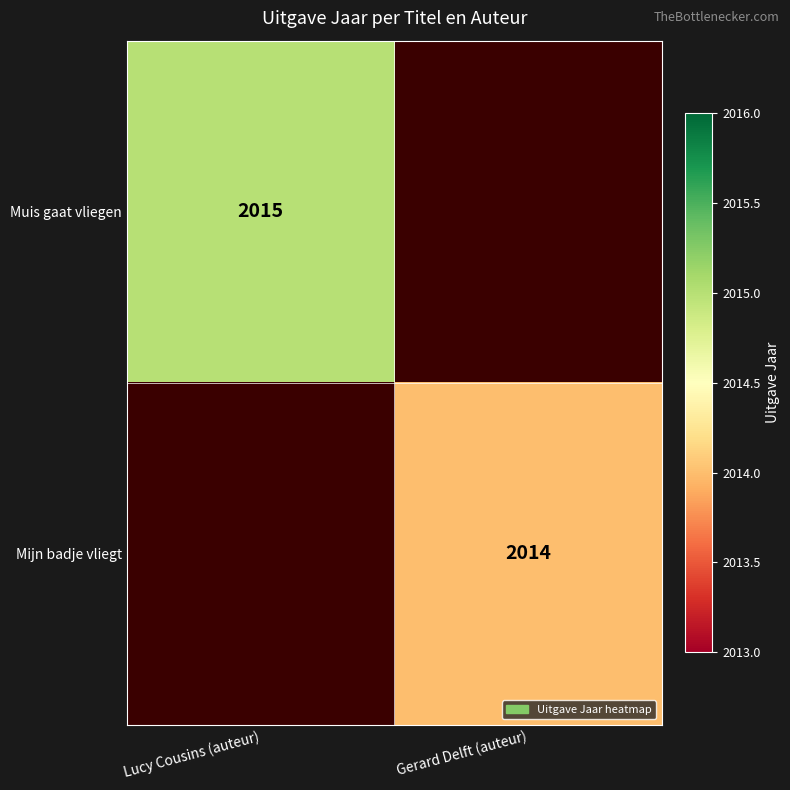

The value of Mijn badje vliegt at Gerard Delft (auteur) is 2880. True or false?

False